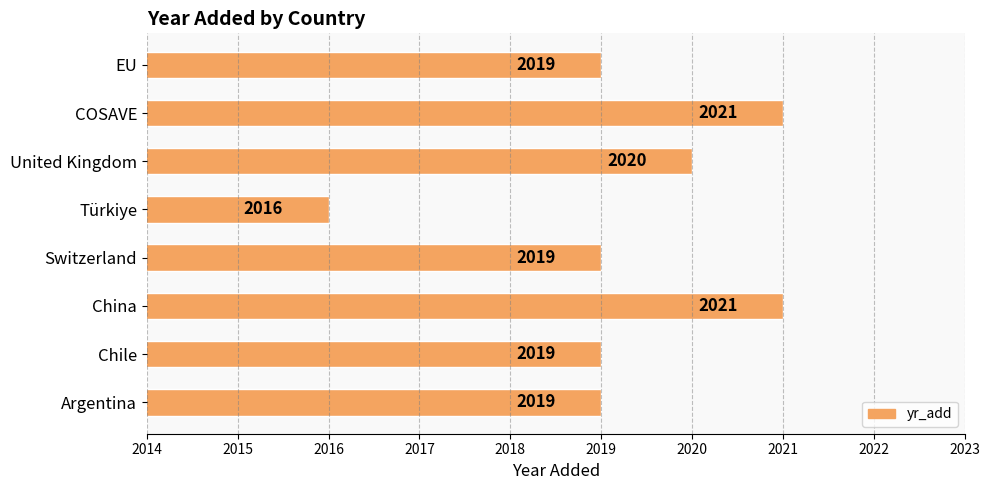

What is the difference between the second highest and minimum values?

5